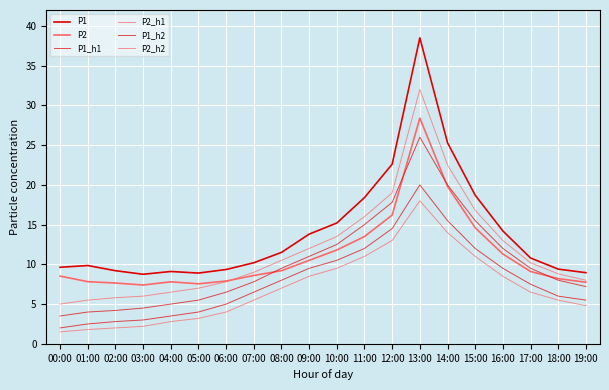

How many lines are shown in the chart?

6